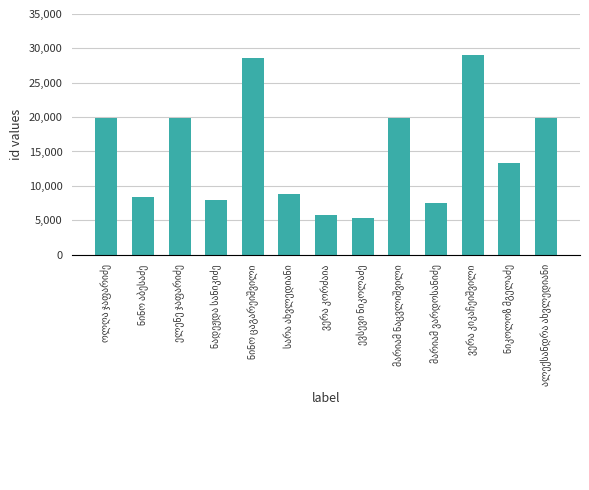

What is the smallest value displayed?

5280